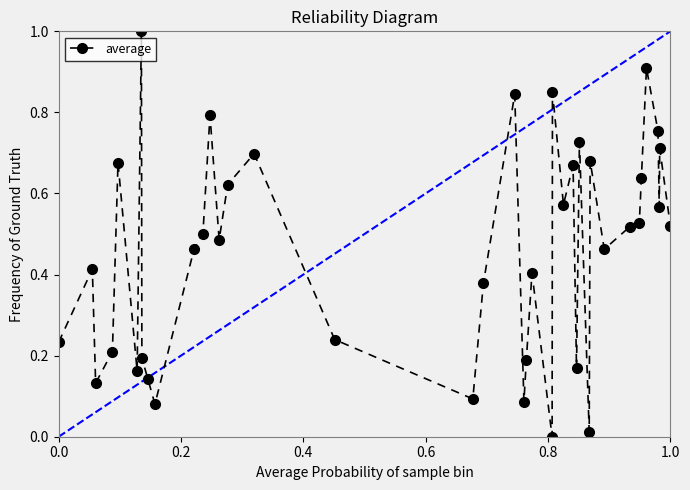

What is the difference between the maximum and minimum values?

1.0